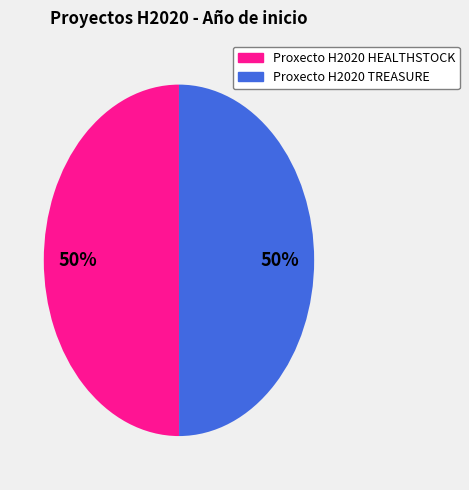

Do Proxecto H2020 TREASURE and Proxecto H2020 HEALTHSTOCK together represent more than half of the pie?

Yes